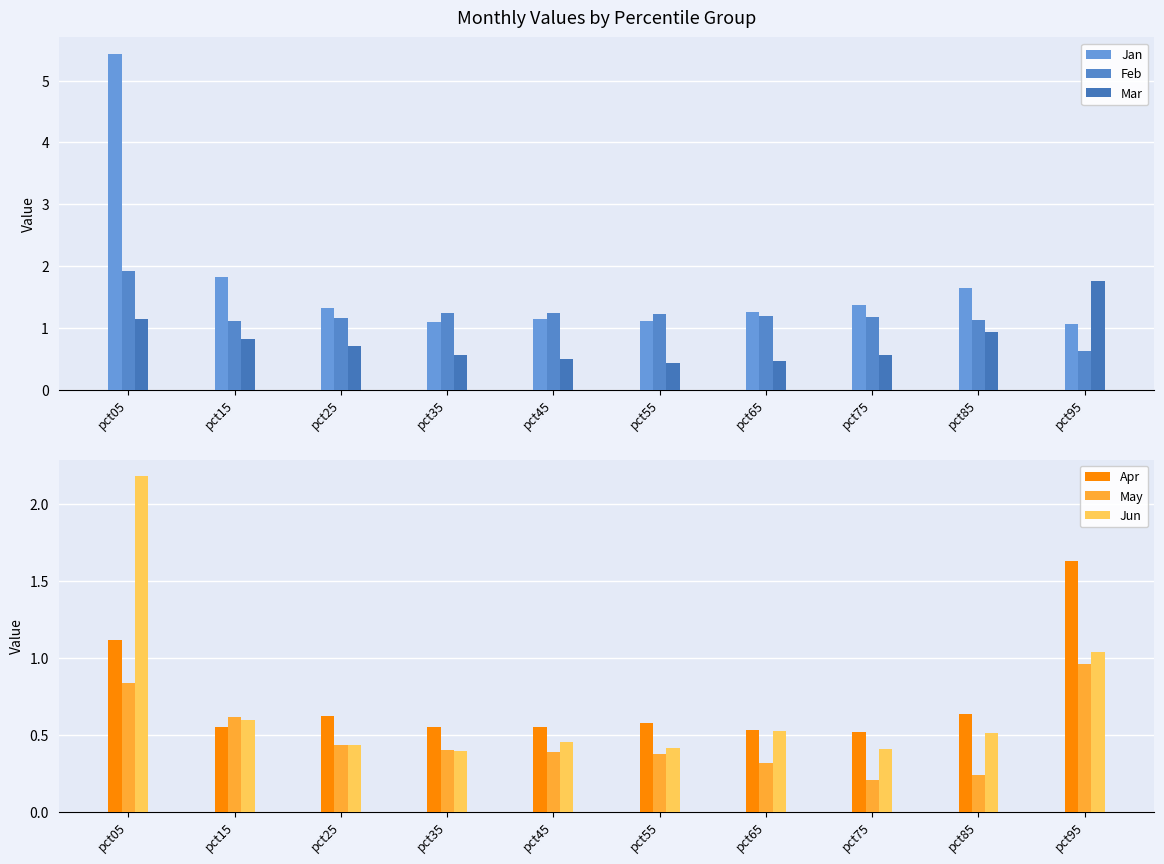

What is the value of the May bar at the 9th from the left?

0.2